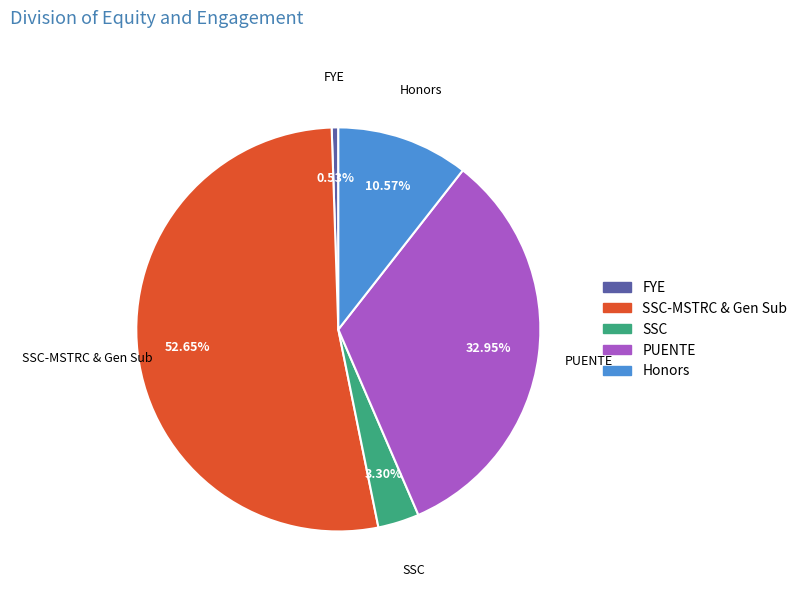

To the nearest percent, what is the difference between the largest and smallest slice percentages?

52%